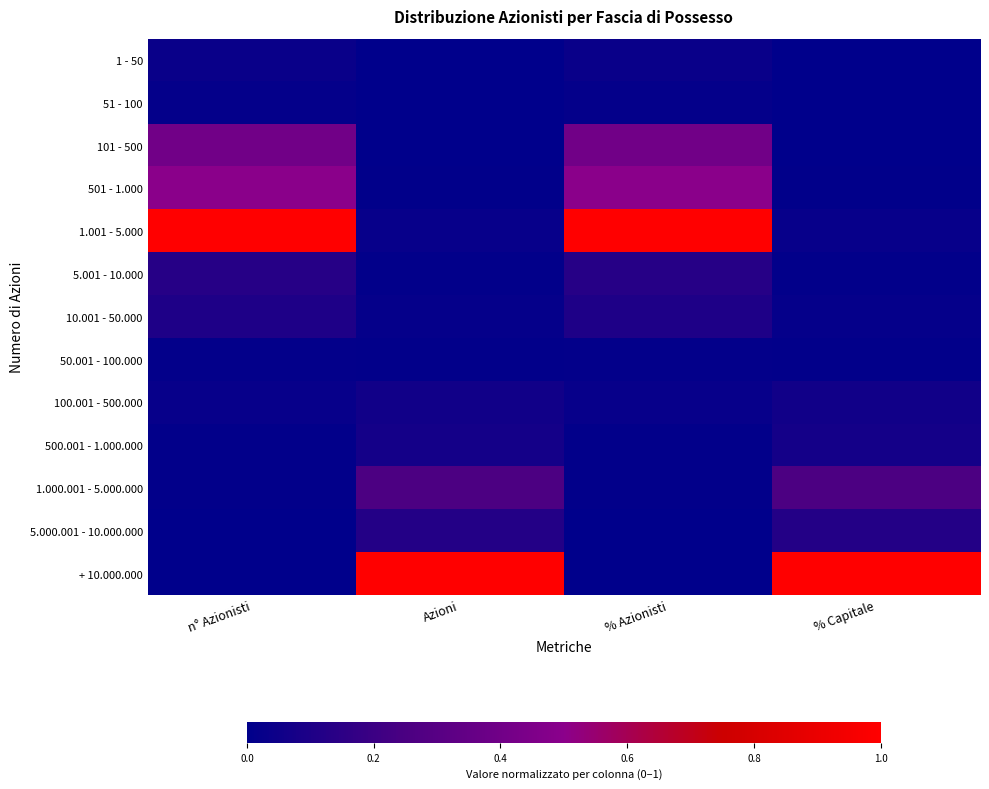

Which series has the largest range (max minus min)?

+ 10.000.000